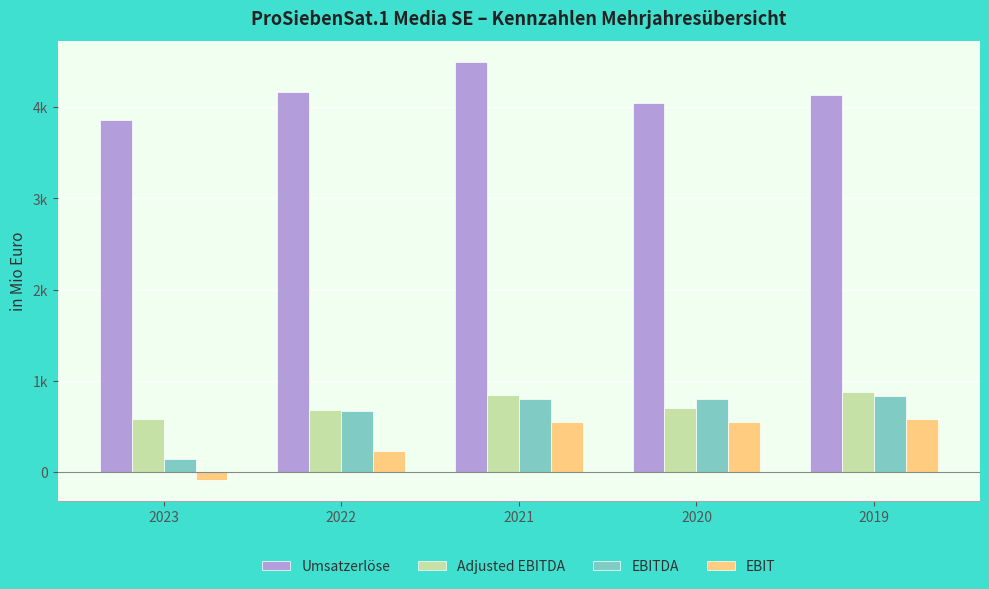

Rank the series at 2023 from highest to lowest value.

Umsatzerlöse, Adjusted EBITDA, EBITDA, EBIT